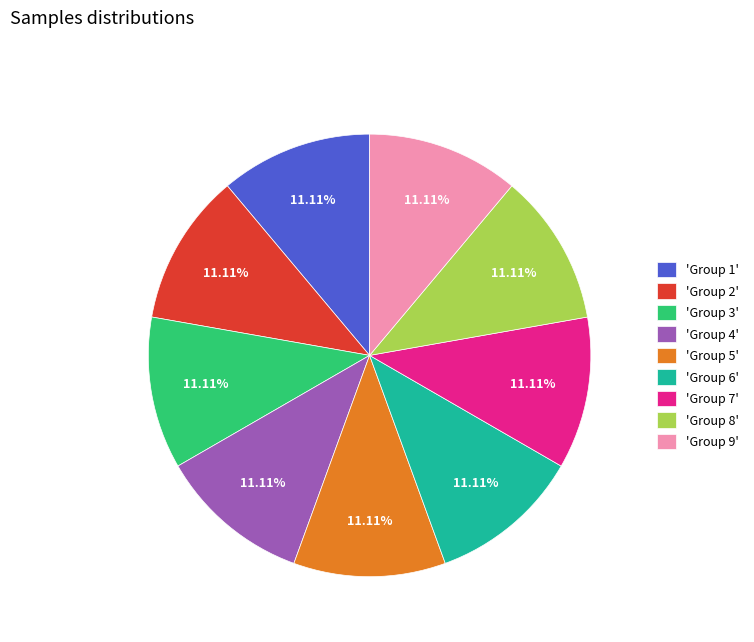

Approximately how many times larger is the value at 'Group 9' compared to 'Group 3'?

1.0